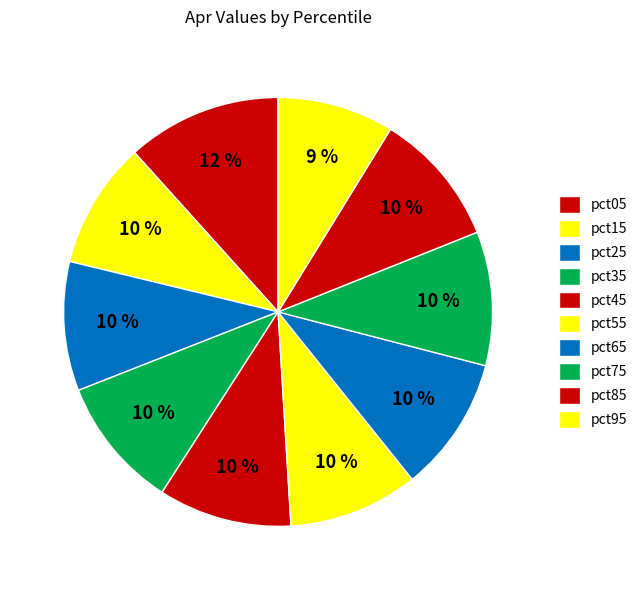

Count the number of slices in the pie.

10